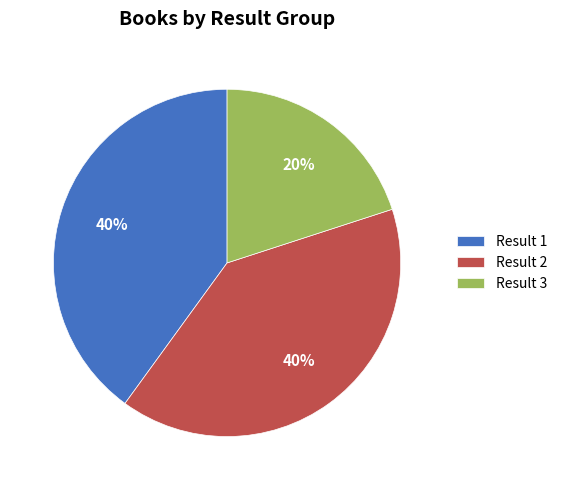

To the nearest percent, what portion does Result 3 represent?

20%